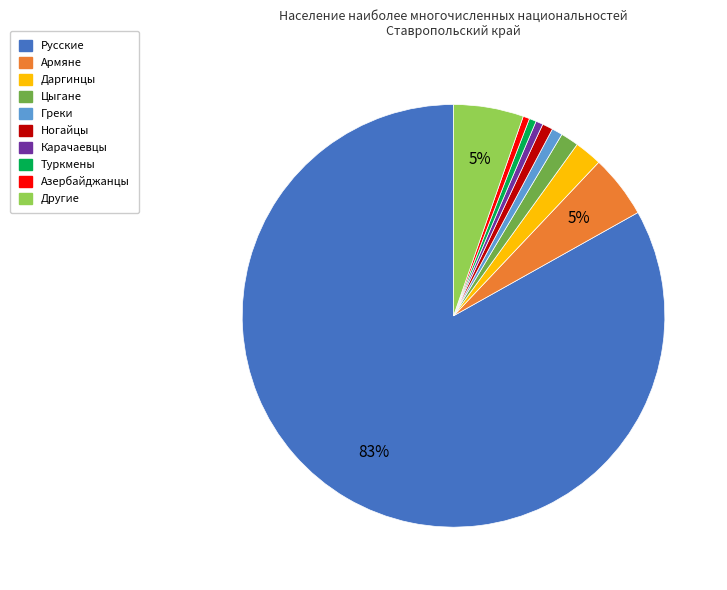

Which slice is the largest?

Русские